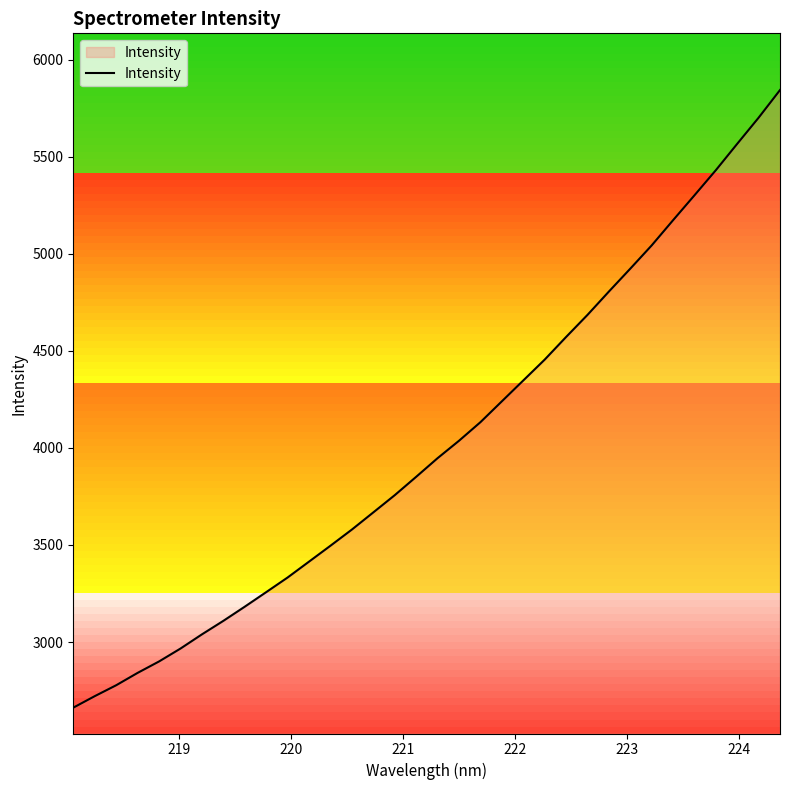

What is the smallest value displayed?

2661.7